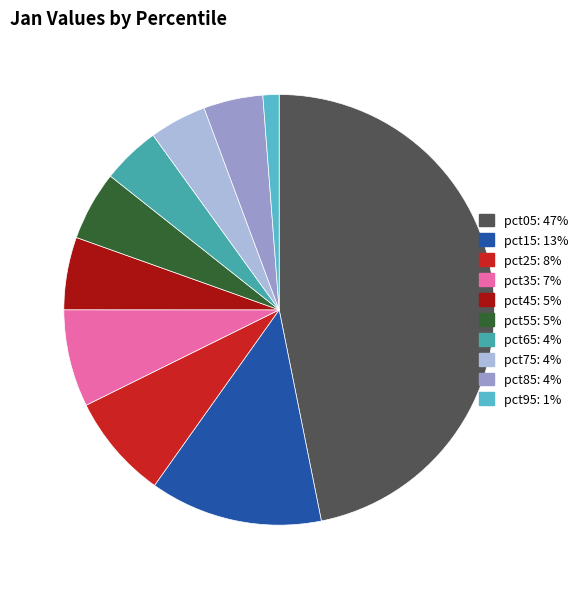

Is it true that pct85 is 13% of the pie?

False